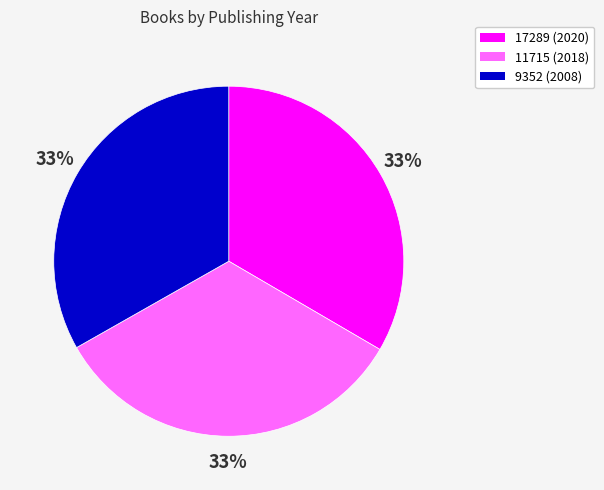

Is the sum of 17289 (2020) and 9352 (2008) greater than half?

Yes